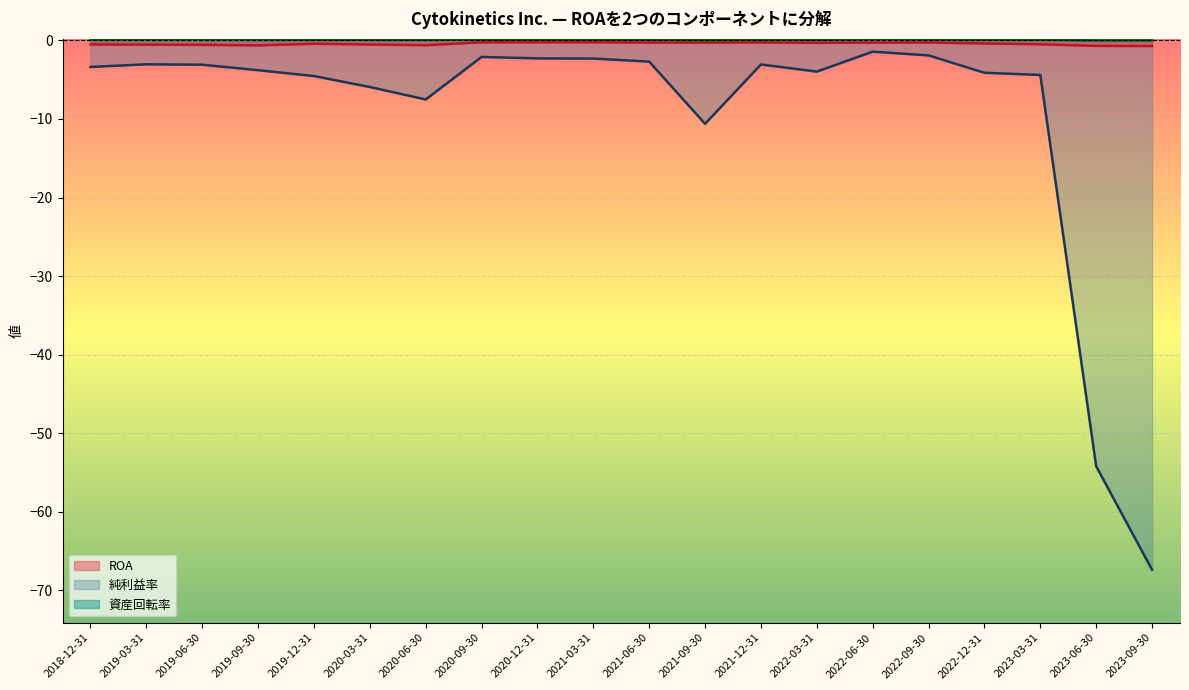

Which category has the highest value in the 純利益率 series?

2022-06-30